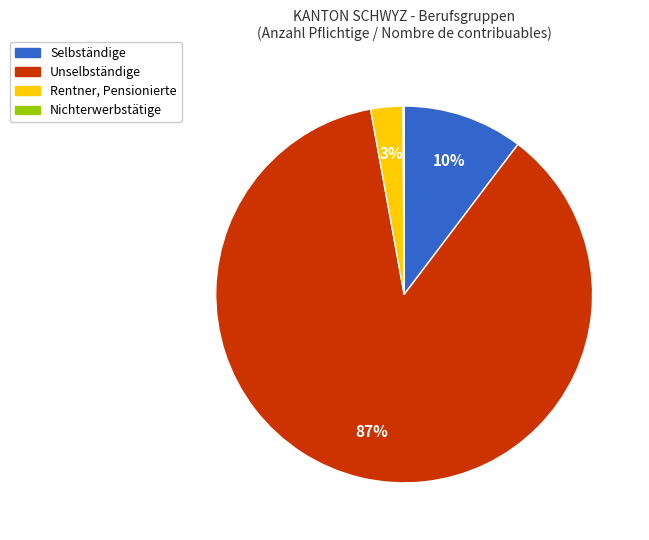

To the nearest percent, what portion does Rentner, Pensionierte represent?

3%